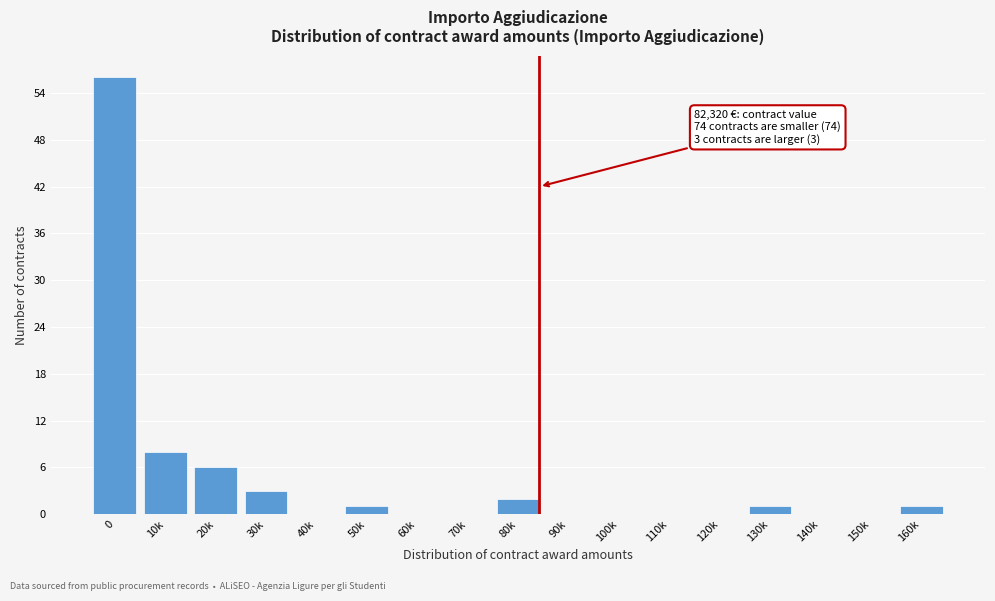

Reading right to left, list all the values displayed in this chart.

160k=1	150k=0	140k=0	130k=1	120k=0	110k=0	100k=0	90k=0	80k=2	70k=0	60k=0	50k=1	40k=0	30k=3	20k=6	10k=8	0=56